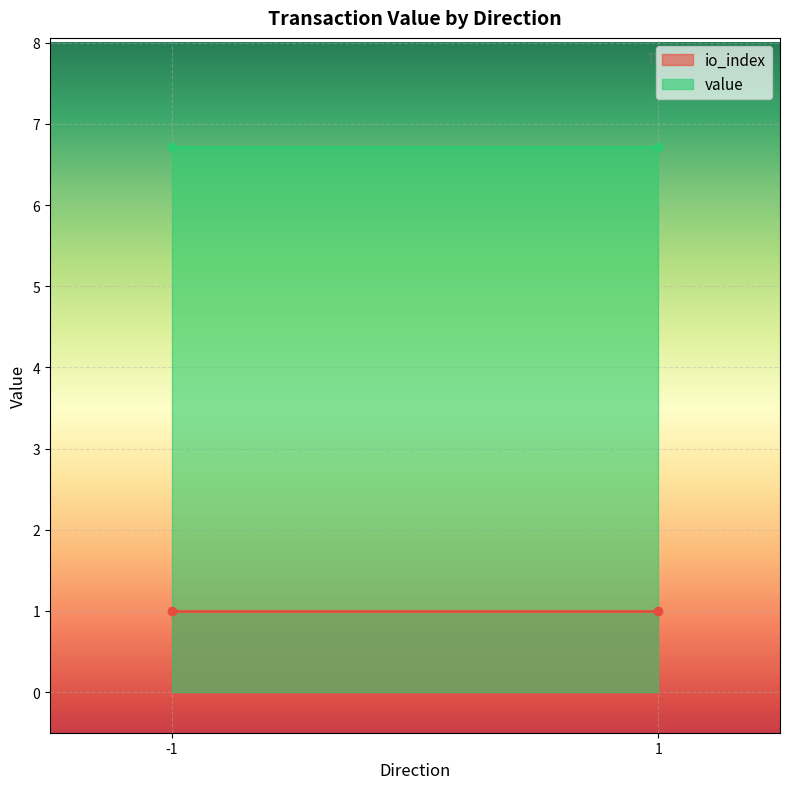

How many lines are shown in the chart?

2